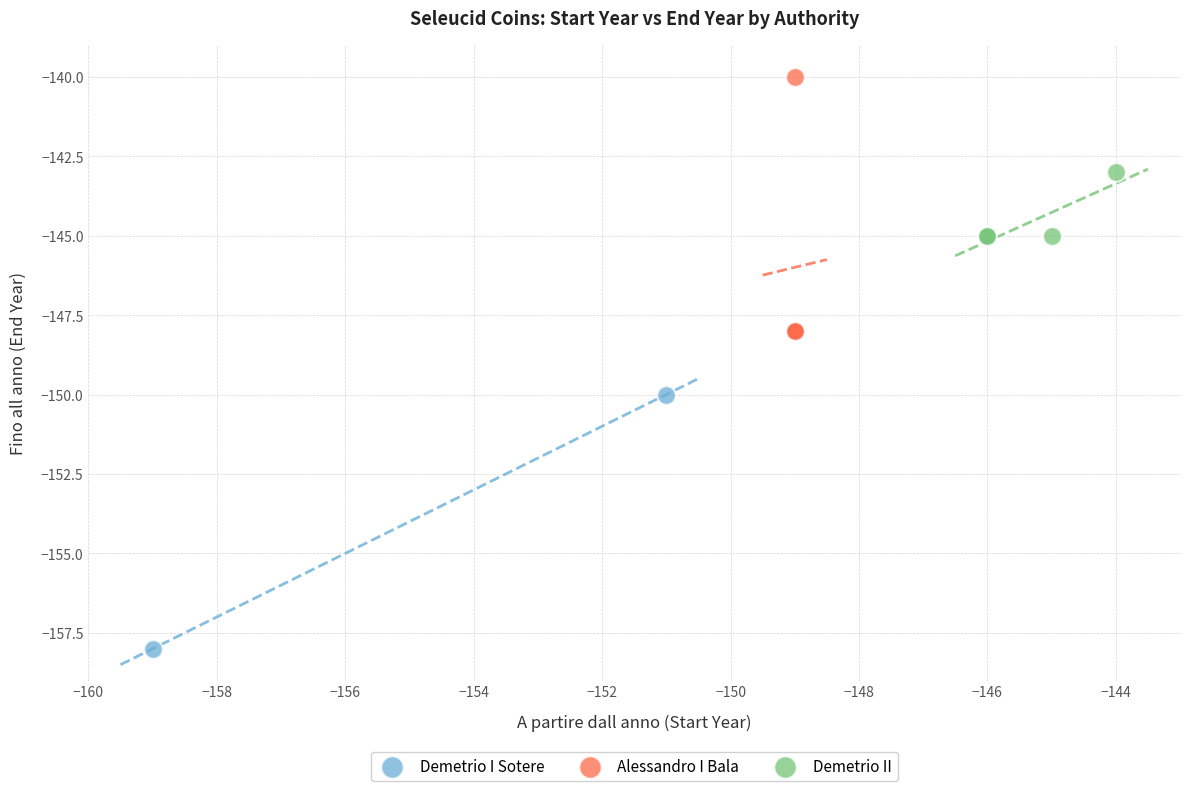

Which series contains the highest Y value?

Alessandro I Bala